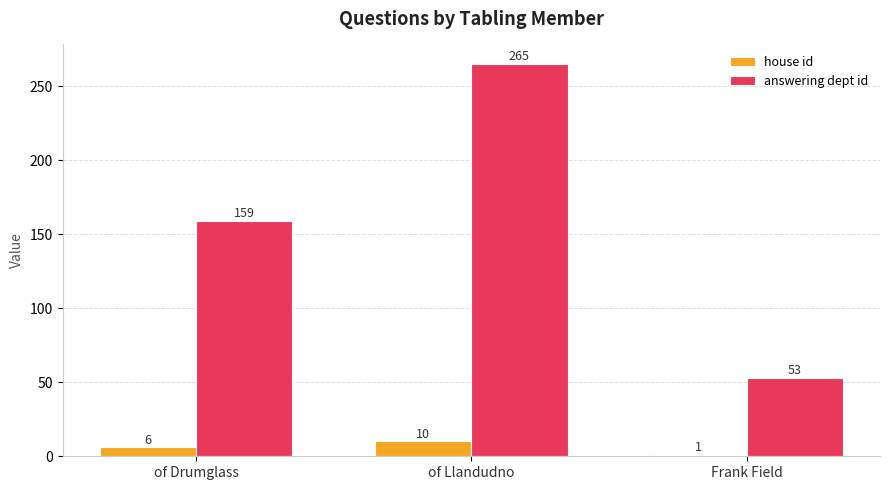

How many distinct data groups are displayed?

2